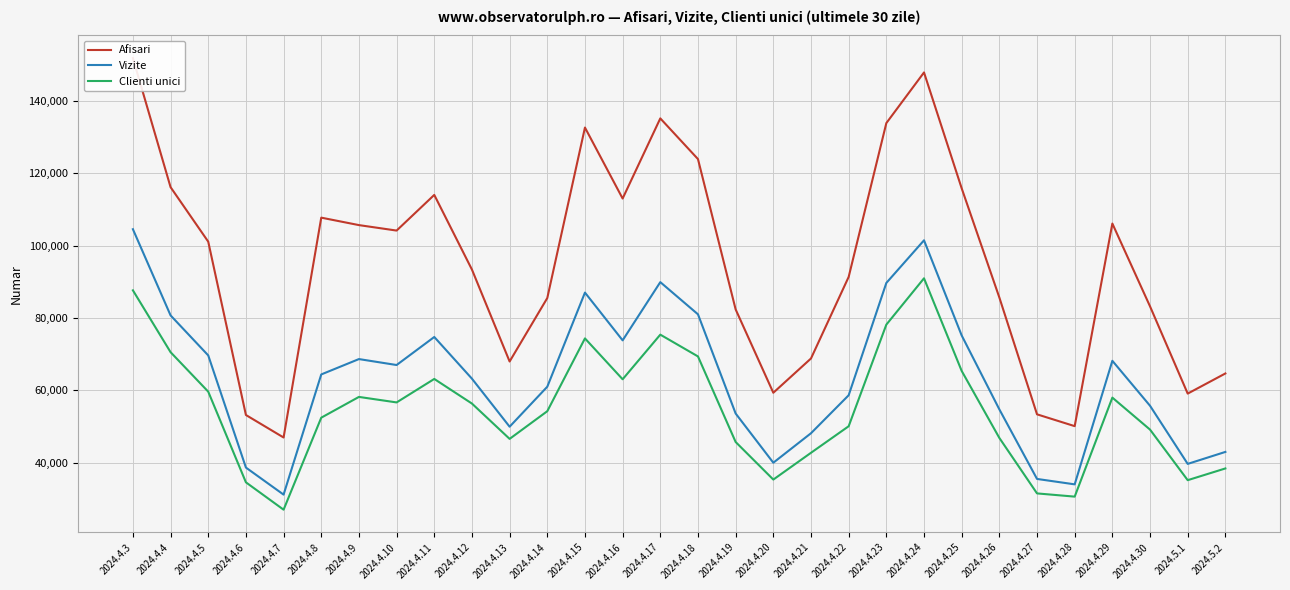

Which series has the largest range (max minus min)?

Afisari